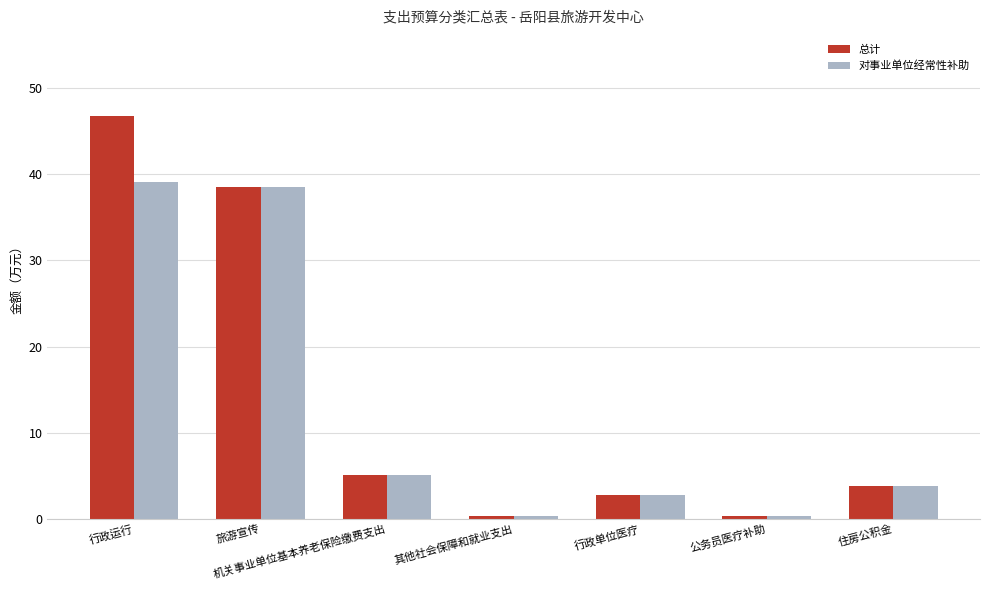

What is the difference between the 总计 values at 公务员医疗补助 and 旅游宣传?

38.2